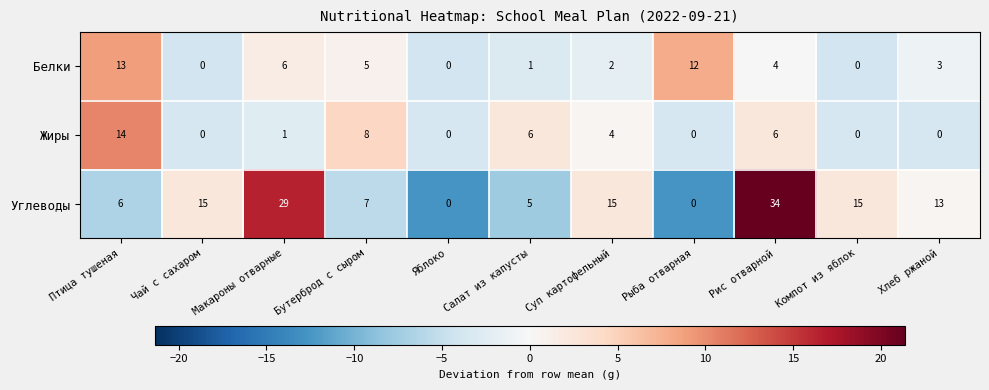

List the series in order of their peak value, highest first.

Углеводы, Жиры, Белки